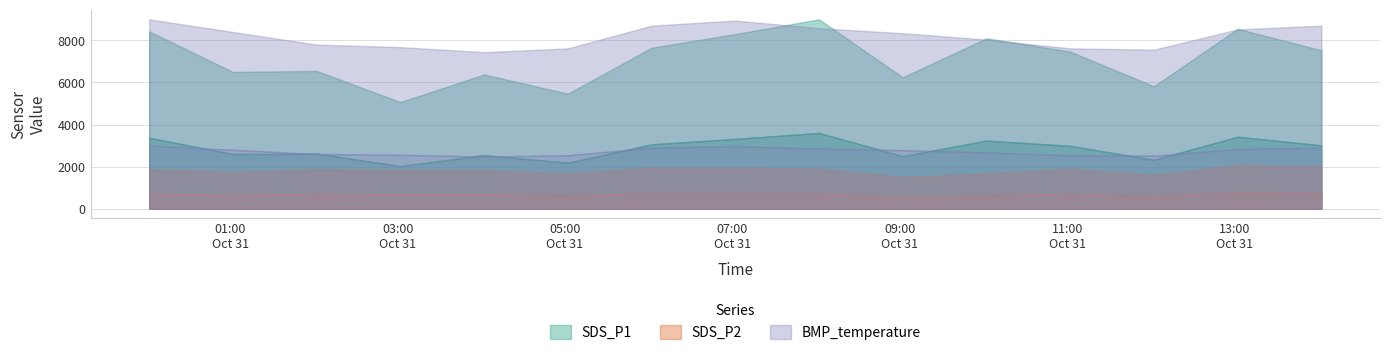

How many lines are shown in the chart?

3